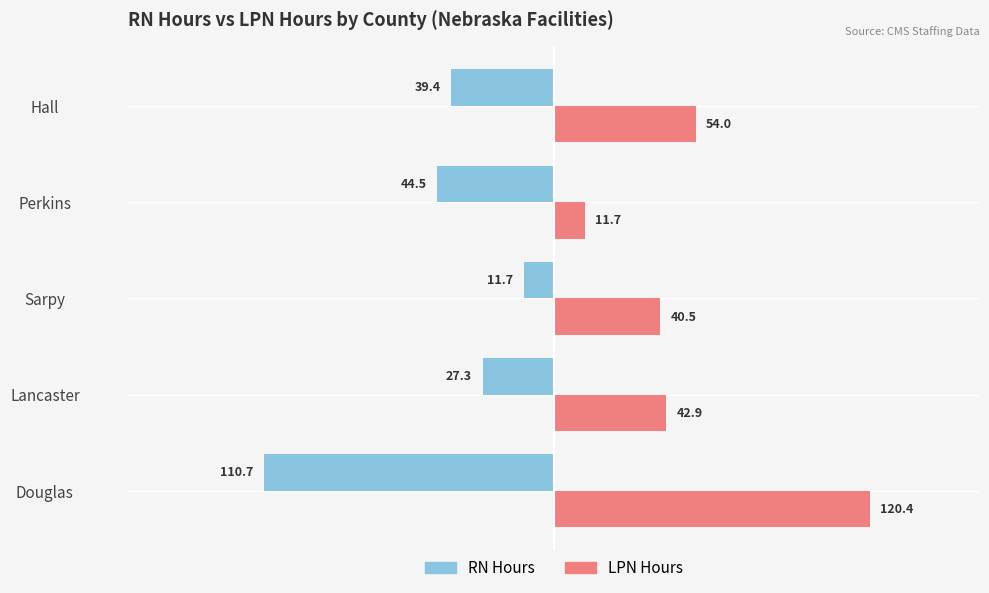

What is the total value across all series at Hall?

14.6